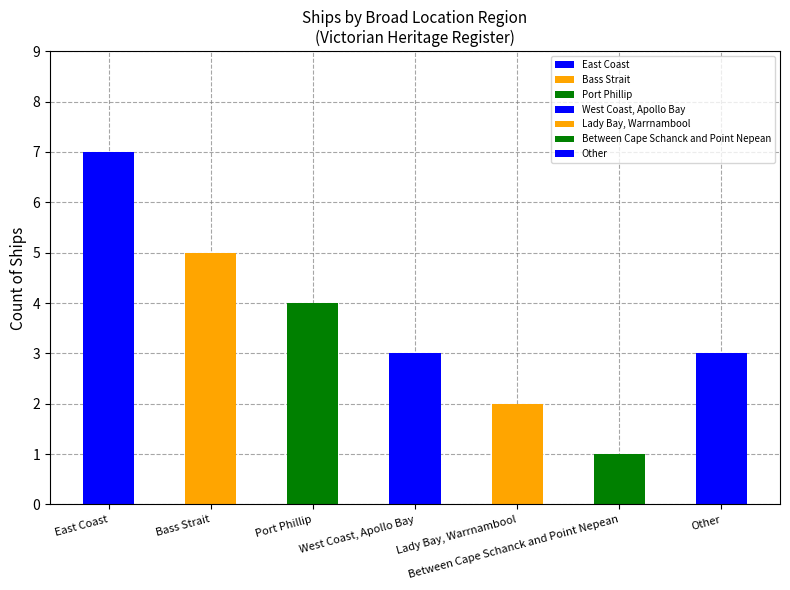

What is the sum of all values?

25